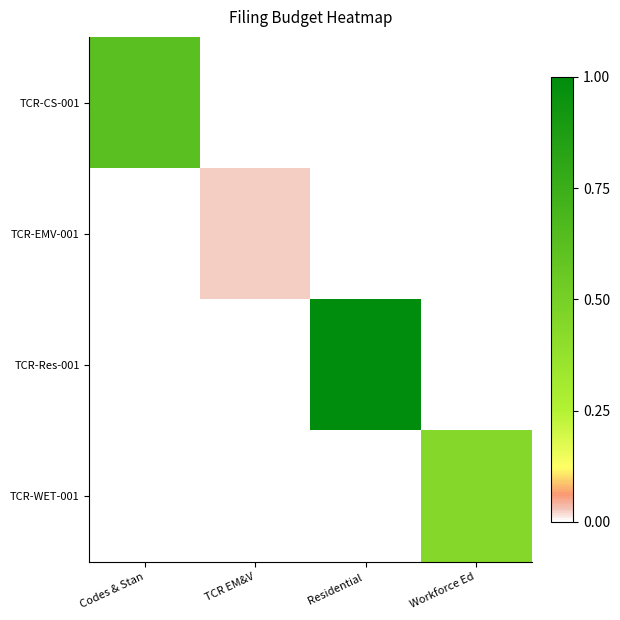

Between TCR EM&V and Workforce Ed, which series saw the biggest shift?

TCR-WET-001